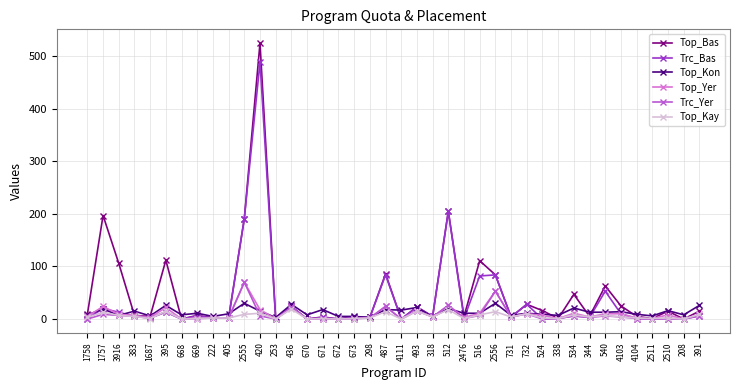

True or false: Top_Bas has a value of 2 at 405.

True